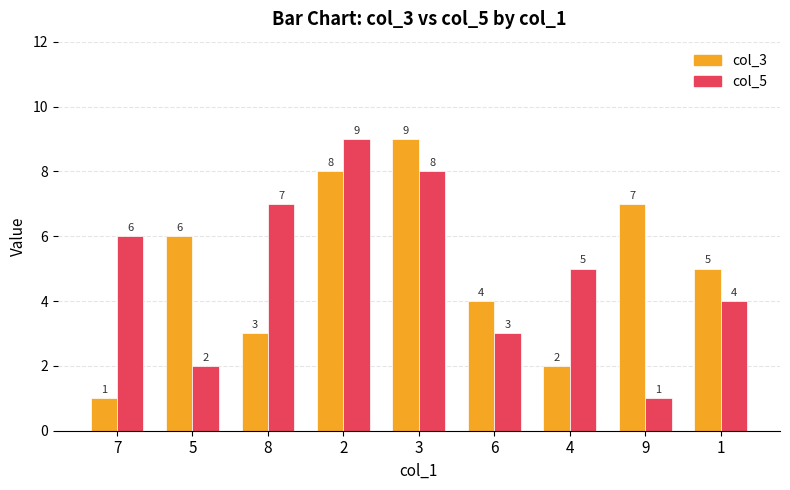

What is the highest value of the col_3 series?

9